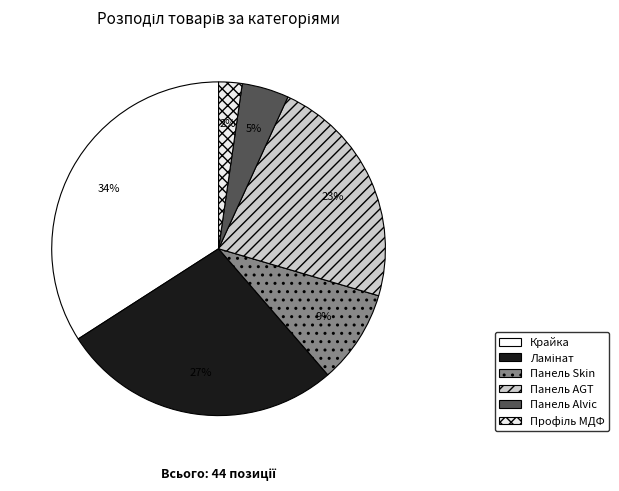

Between Панель Skin and Профіль МДФ, which is larger?

Панель Skin